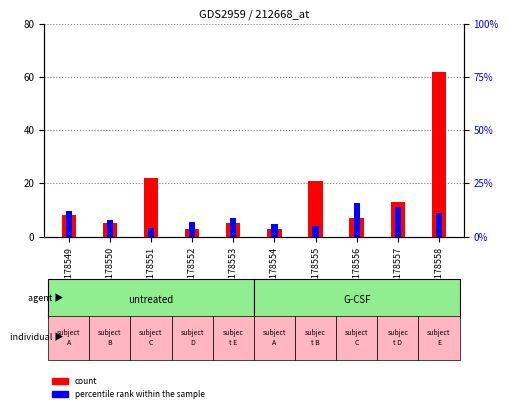

What is the highest value of the percentile rank within the sample series?

16